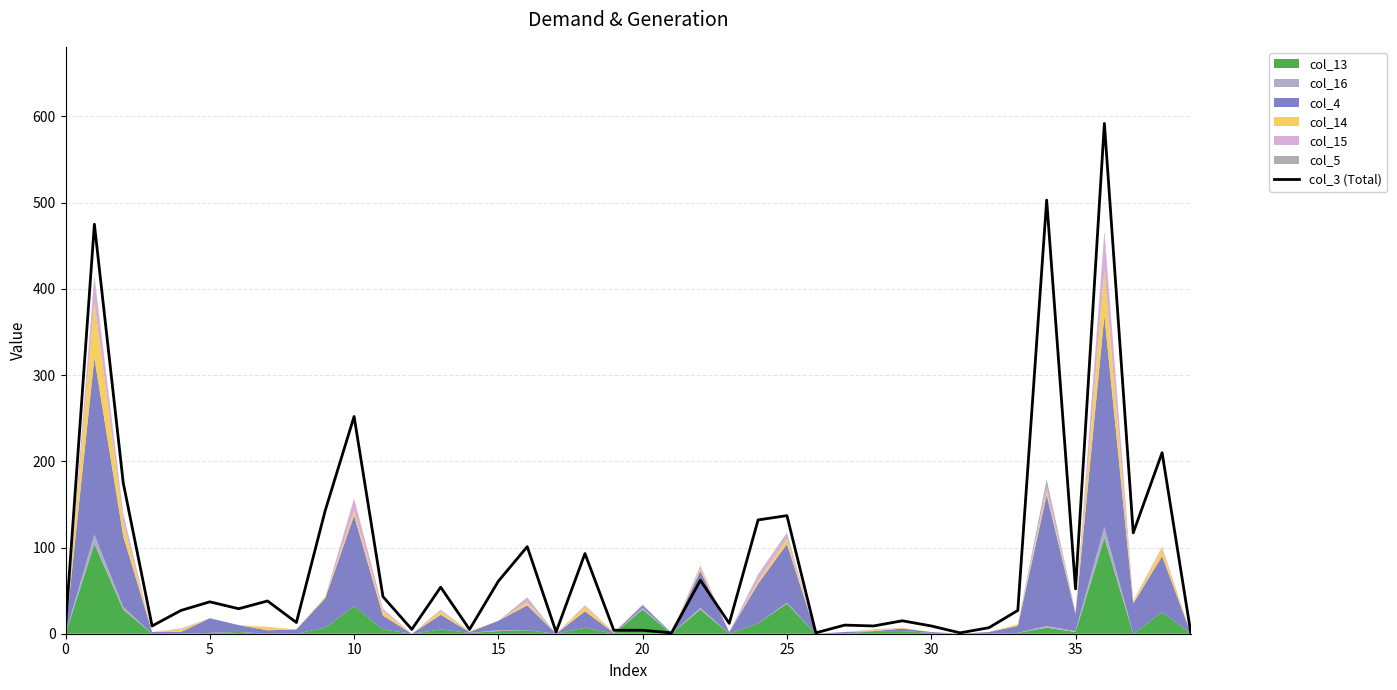

What is the difference between the maximum and minimum values?

592